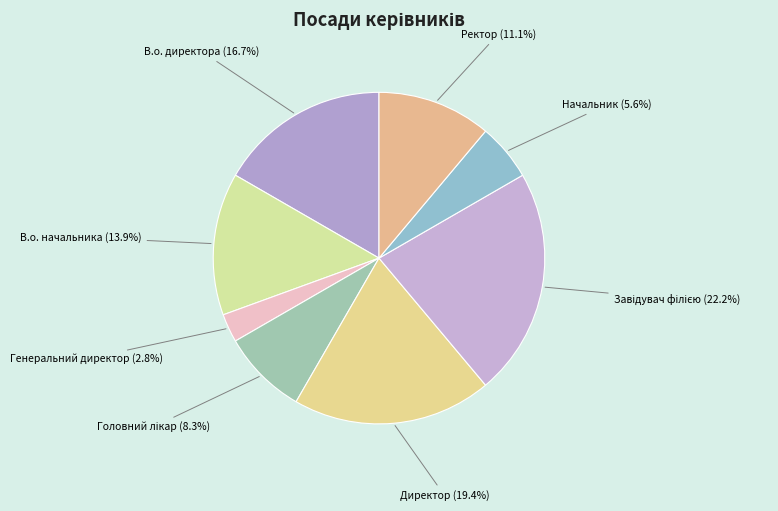

To the nearest percent, what is the average slice percentage?

12%